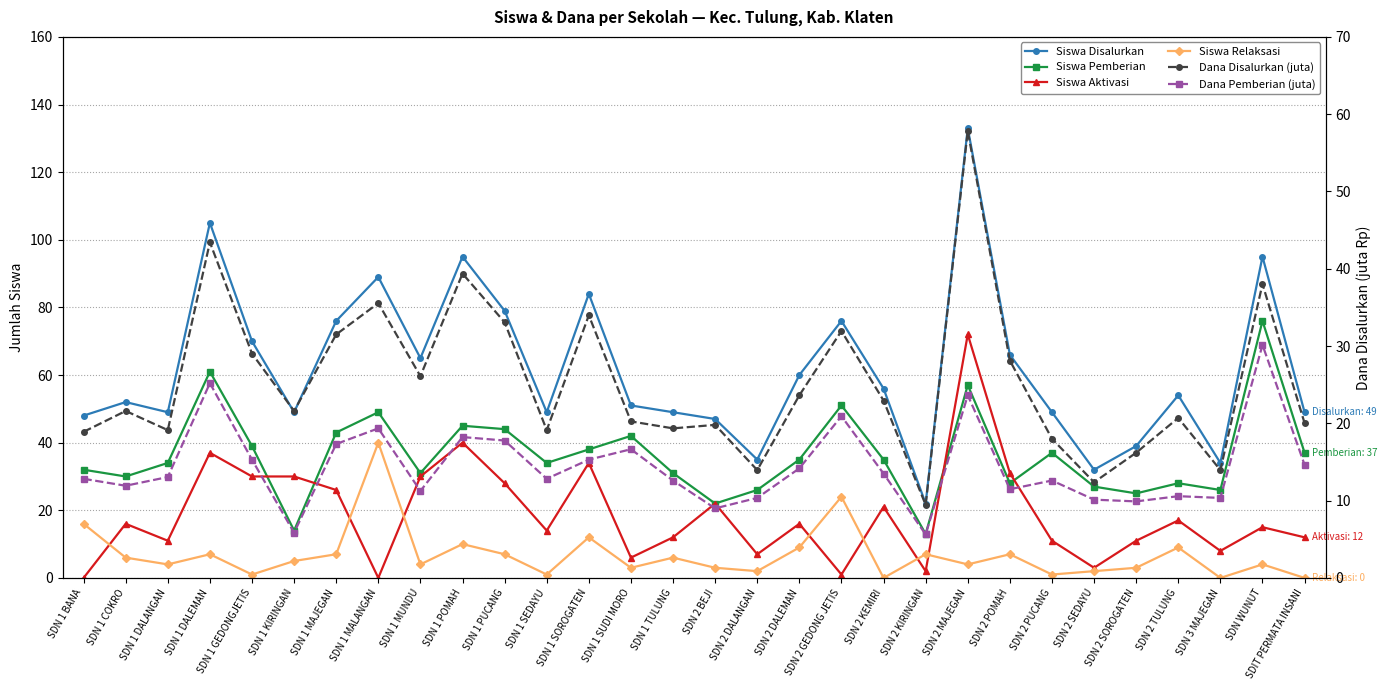

The Siswa Disalurkan series shows 89.0 at SDN 1 MALANGAN. True or false?

True